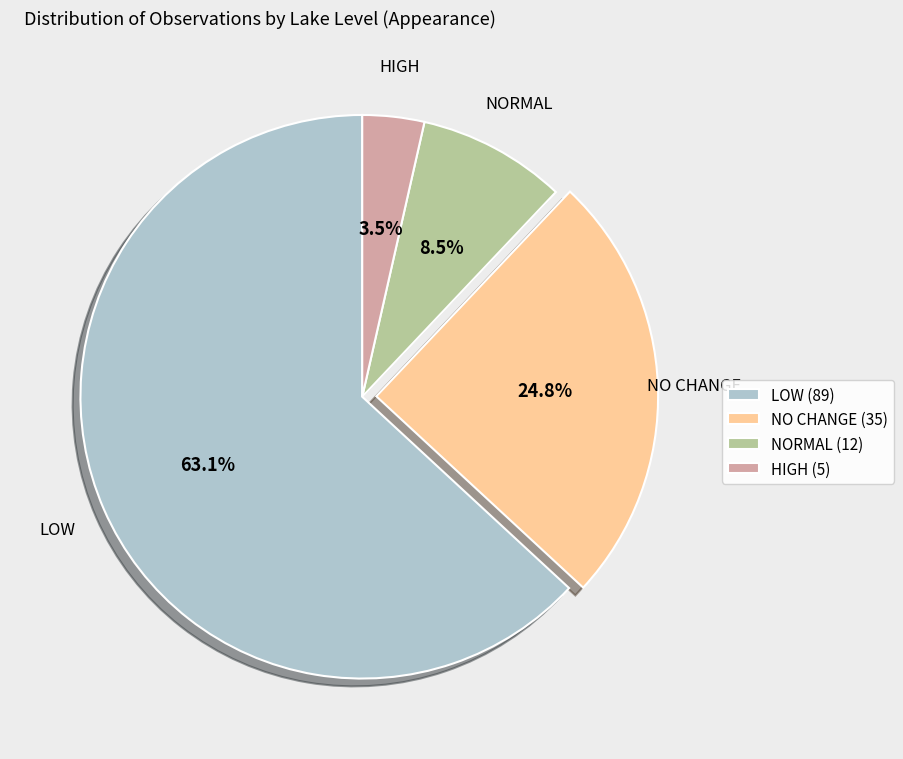

How many segments does this pie chart have?

4